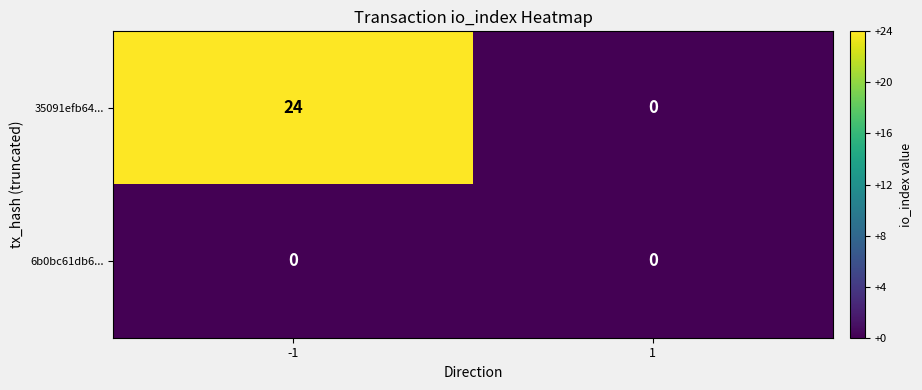

At -1, list the series in order from smallest to largest.

6b0bc61db6..., 35091efb64...